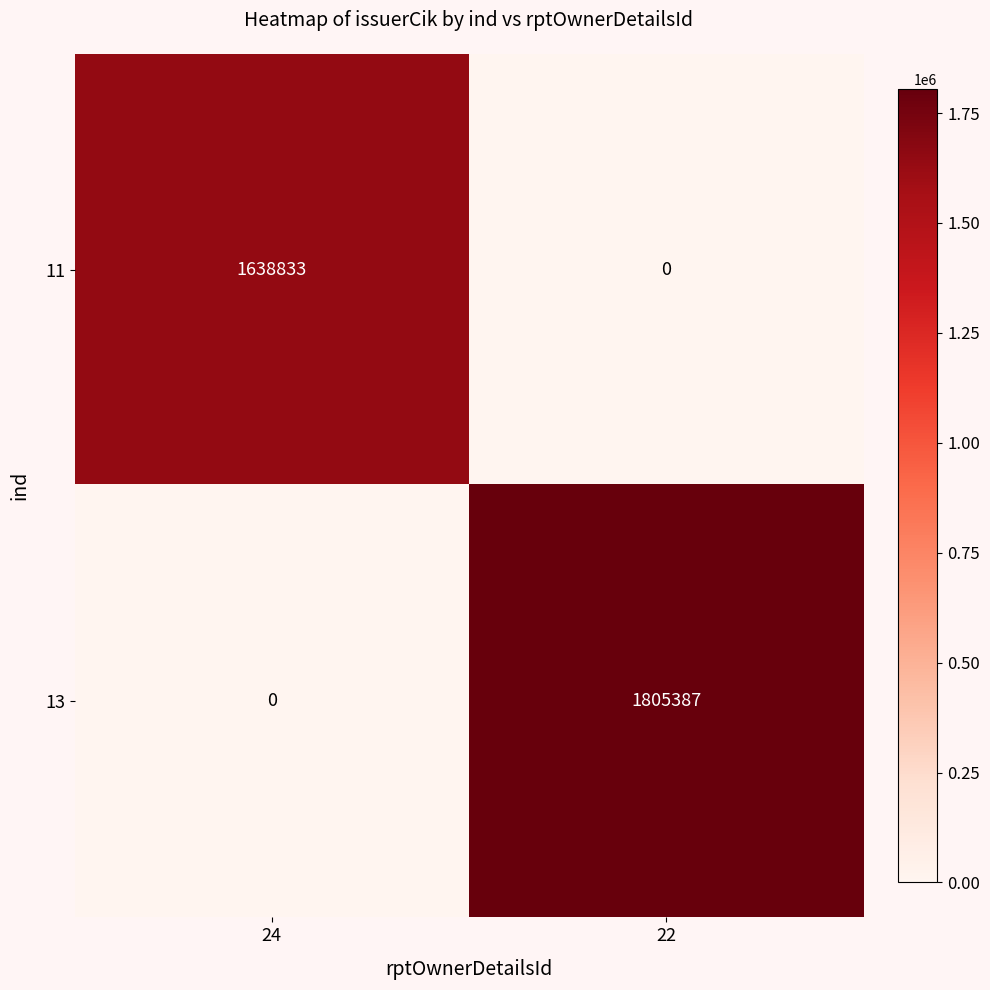

Rank the series by their average value, from highest to lowest.

13, 11